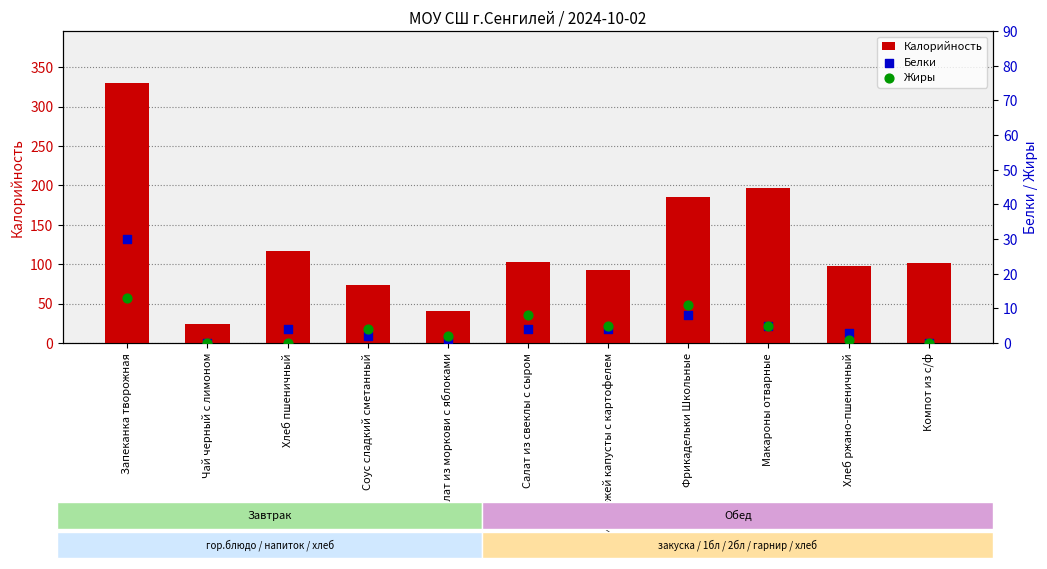

At how many categories does at least one series exceed 282?

1